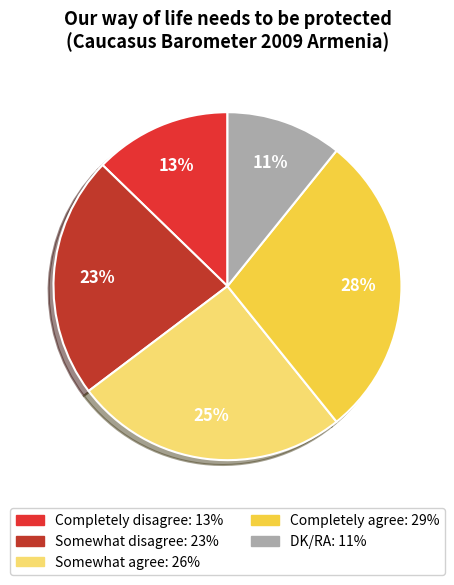

Does Completely disagree represent more than half of the total?

No